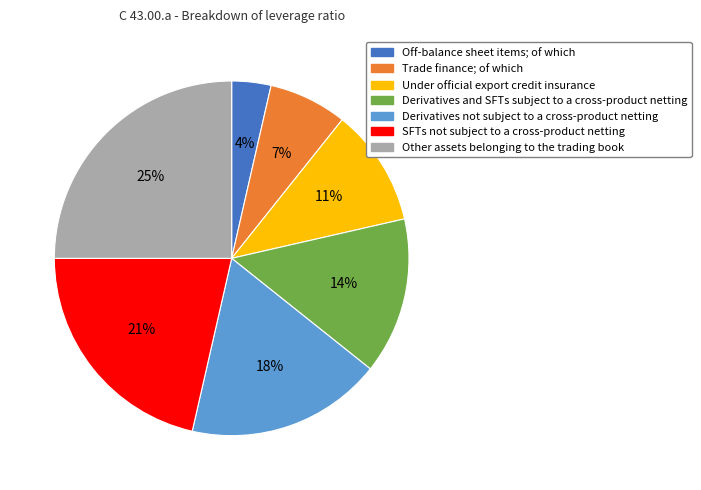

Is there any slice that represents more than half of the pie?

No